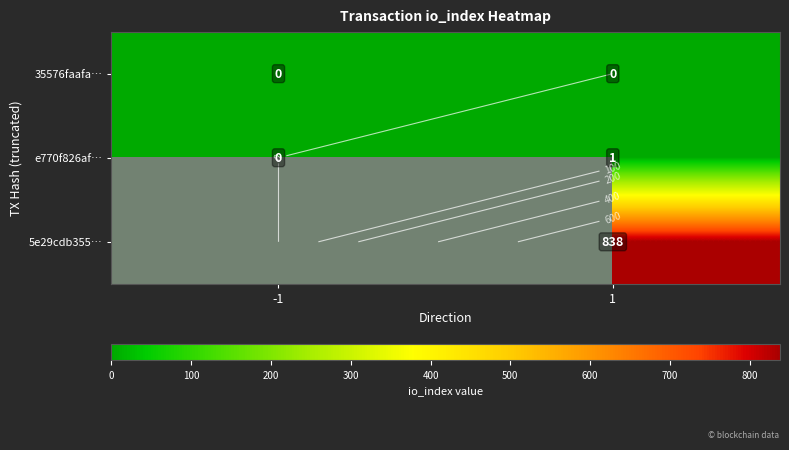

What is the difference between the highest and lowest values at 1?

838.0